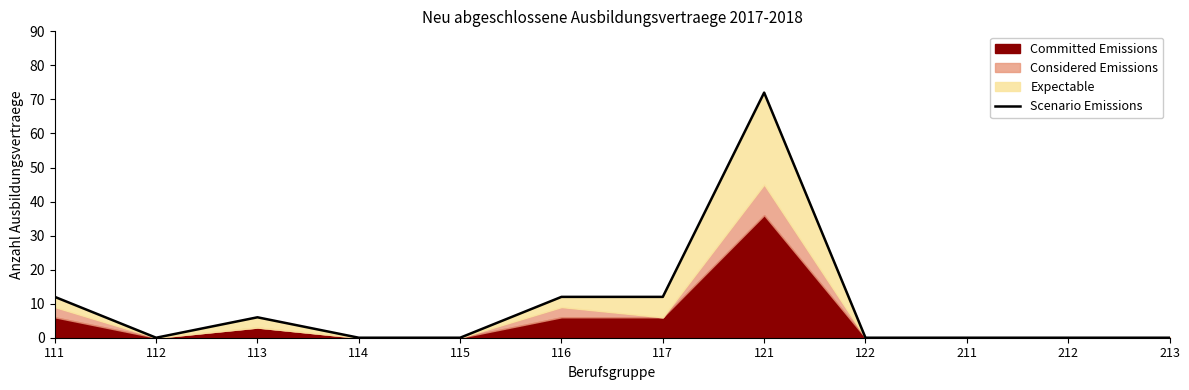

Rank the categories by value from lowest to highest.

112, 114, 115, 122, 211, 212, 213, 113, 111, 116, 117, 121